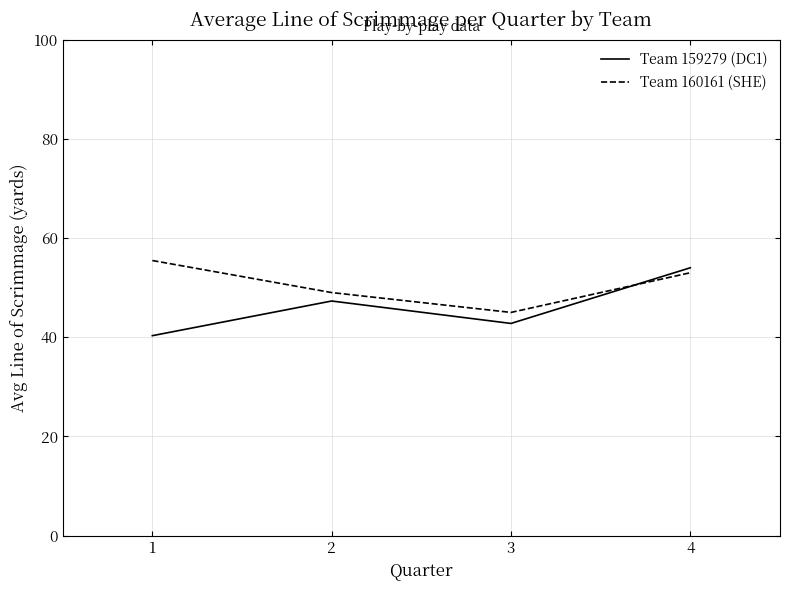

What is the average value of the Team 160161 (SHE) series?

50.6